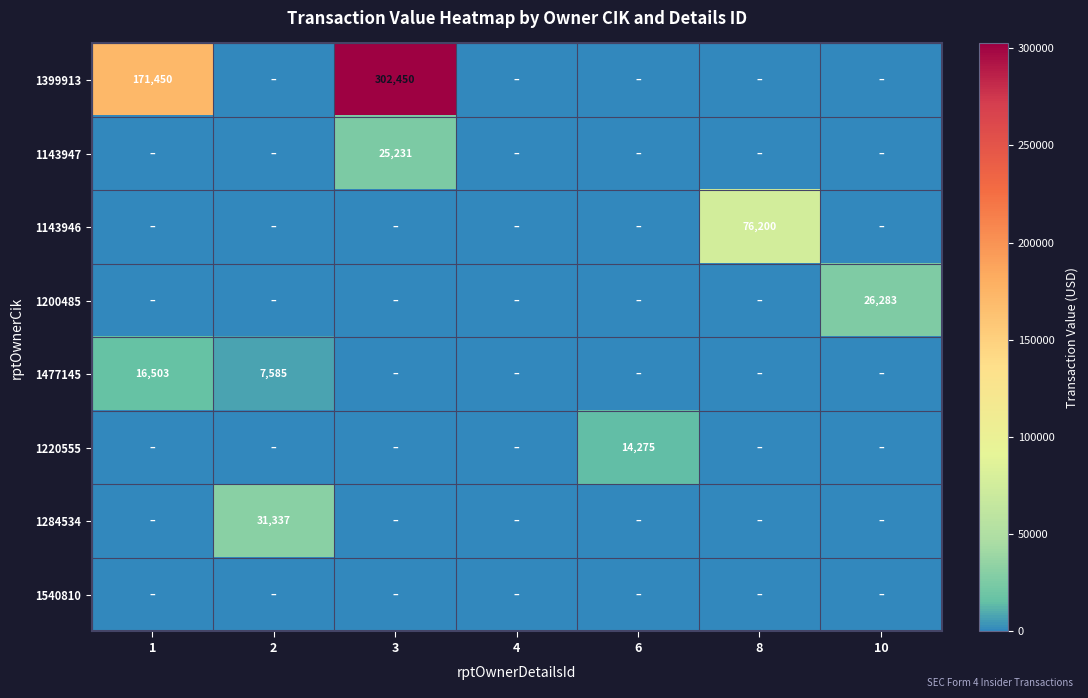

What is the average value of the 1399913 series?

67700